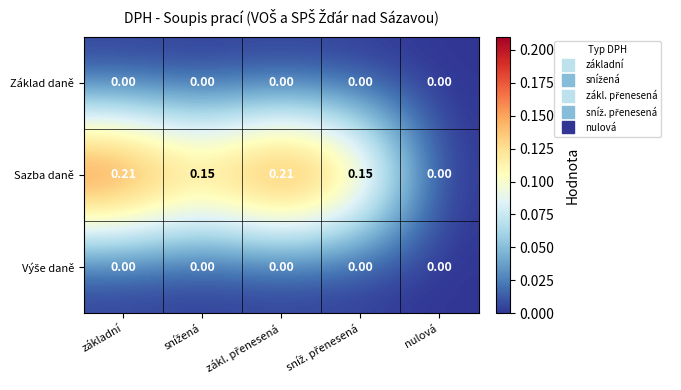

How many positive values does the Sazba daně series have?

4